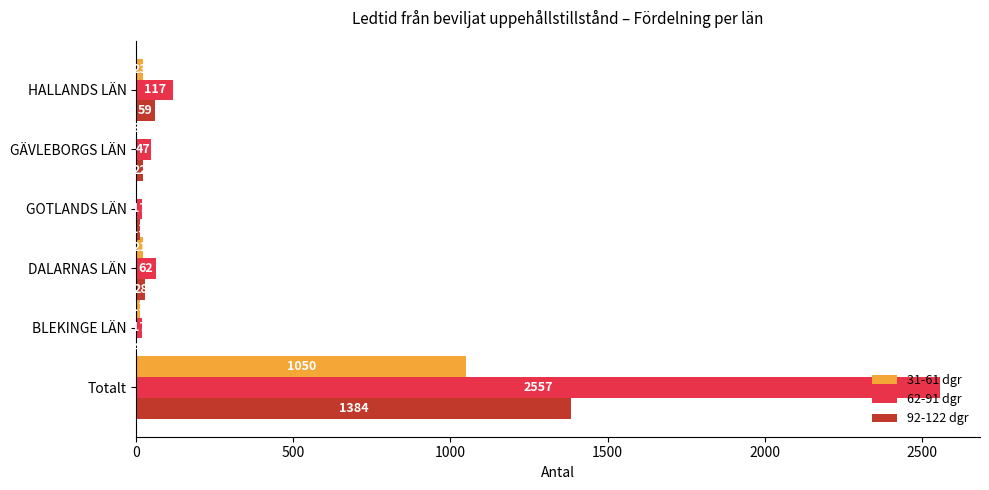

How many data points does each series have?

6